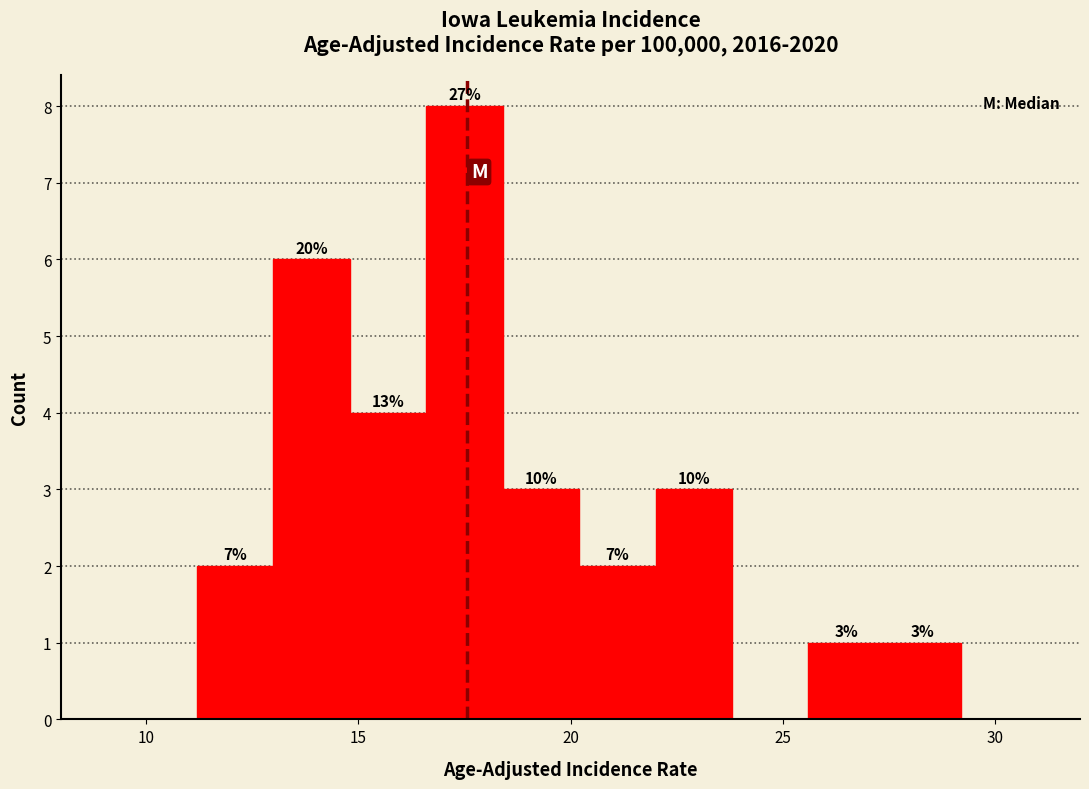

Read against the x-axis, roughly where is the centre of the tallest bar?

17.5